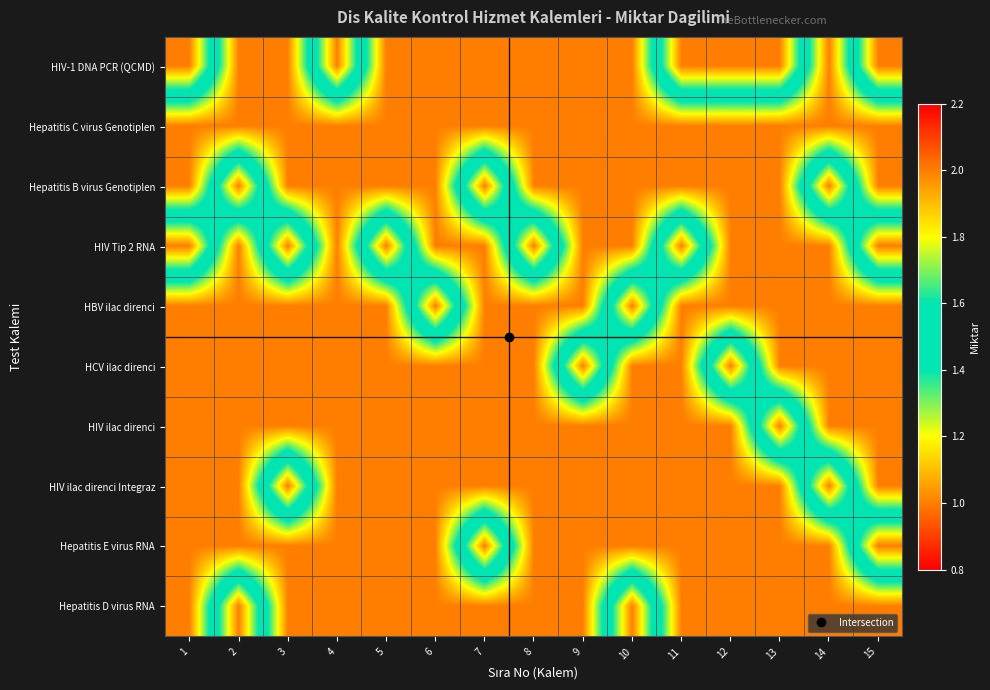

Rank the series by their maximum value, from lowest to highest.

Hepatitis C virus Genotiplen, HIV-1 DNA PCR (QCMD), Hepatitis B virus Genotiplen, HIV Tip 2 RNA, HBV ilac direnci, HCV ilac direnci, HIV ilac direnci, HIV ilac direnci Integraz, Hepatitis E virus RNA, Hepatitis D virus RNA